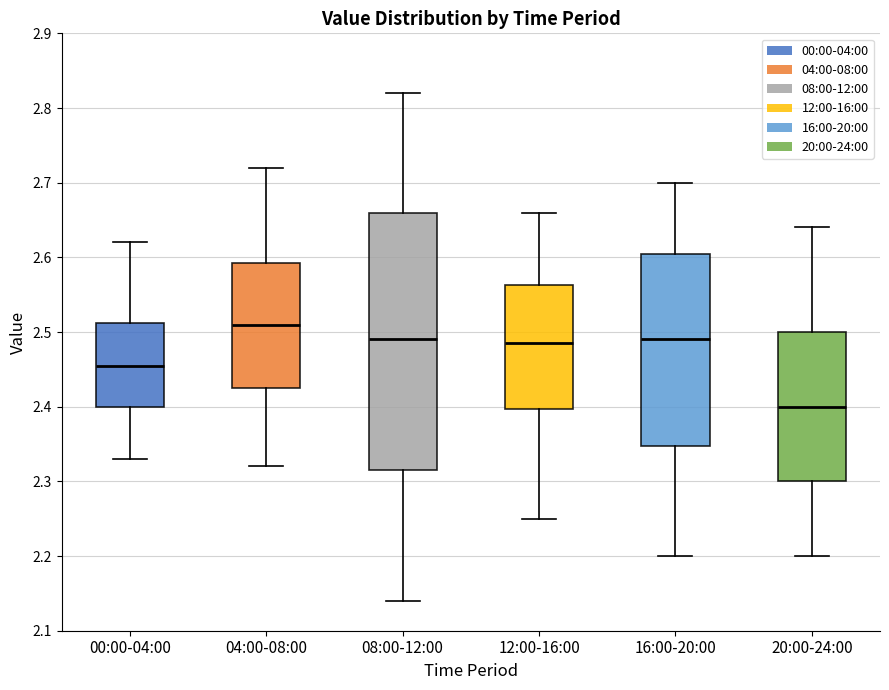

Reading left to right, read every box against the y-axis: the position of its median line, the range the box covers, and the ends of its whiskers. The values are not printed on the chart, so give them approximately, as read against the axis.

00:00-04:00: median 2.46, box 2.40 to 2.51, whiskers 2.33 to 2.62
04:00-08:00: median 2.51, box 2.43 to 2.59, whiskers 2.32 to 2.72
08:00-12:00: median 2.49, box 2.32 to 2.66, whiskers 2.14 to 2.82
12:00-16:00: median 2.49, box 2.40 to 2.56, whiskers 2.25 to 2.66
16:00-20:00: median 2.49, box 2.35 to 2.61, whiskers 2.20 to 2.70
20:00-24:00: median 2.40, box 2.30 to 2.50, whiskers 2.20 to 2.64